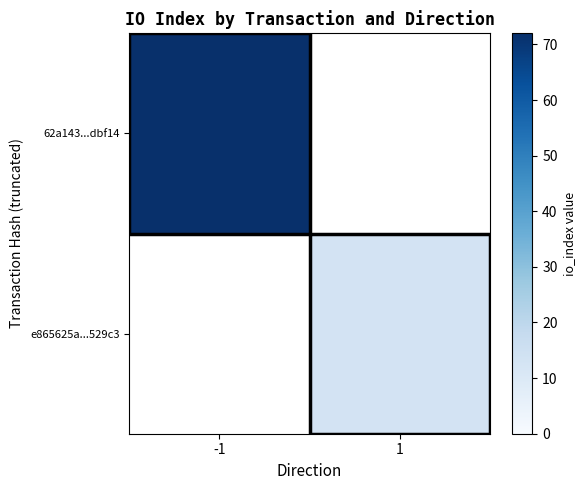

Is the value of e865625a...529c3 at -1 greater than the value of 62a143...dbf14 at -1?

No